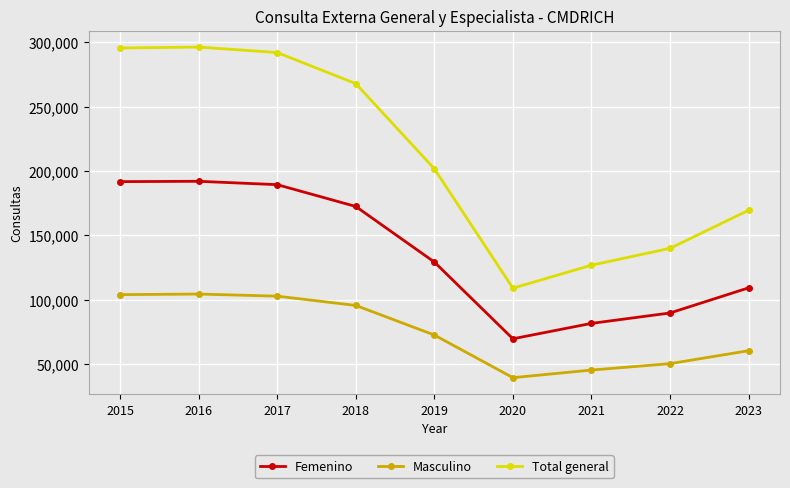

How many lines are shown in the chart?

3